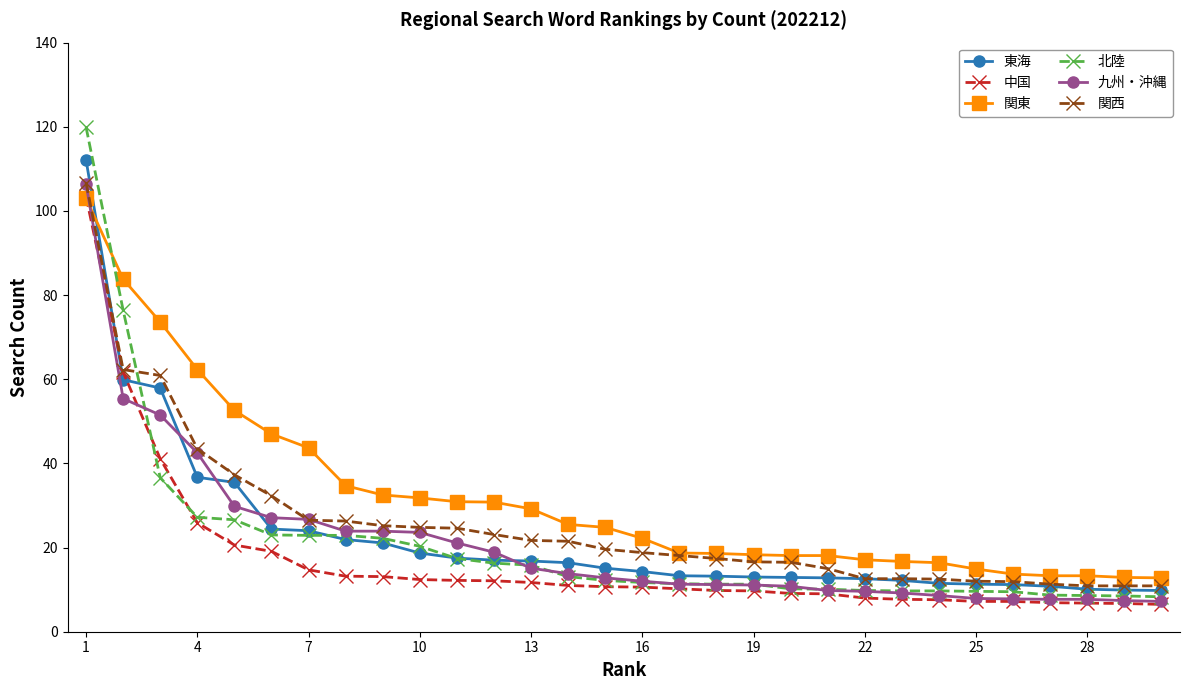

How many times do 北陸 and 関東 cross each other?

1